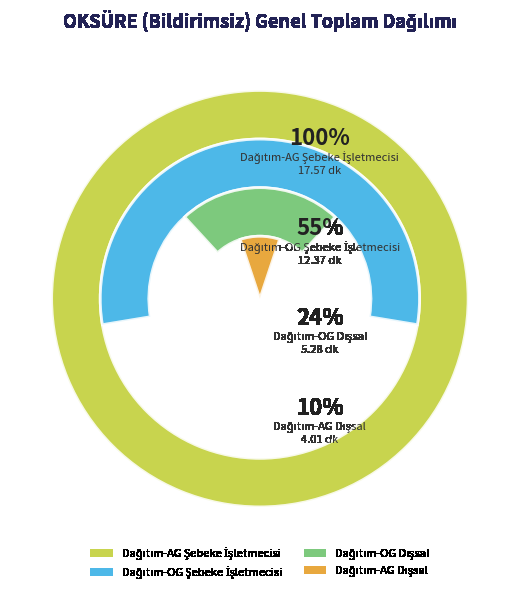

What percentage is NOT represented by Dağıtım-AG Dışsal?

89.8%